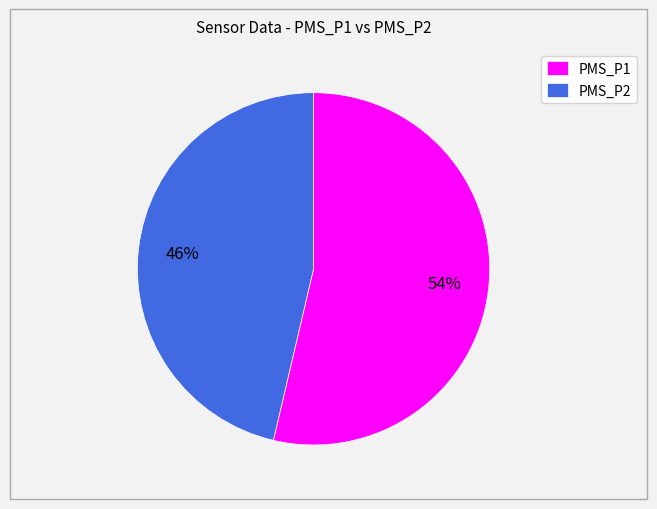

Between PMS_P1 and PMS_P2, which is larger?

PMS_P1